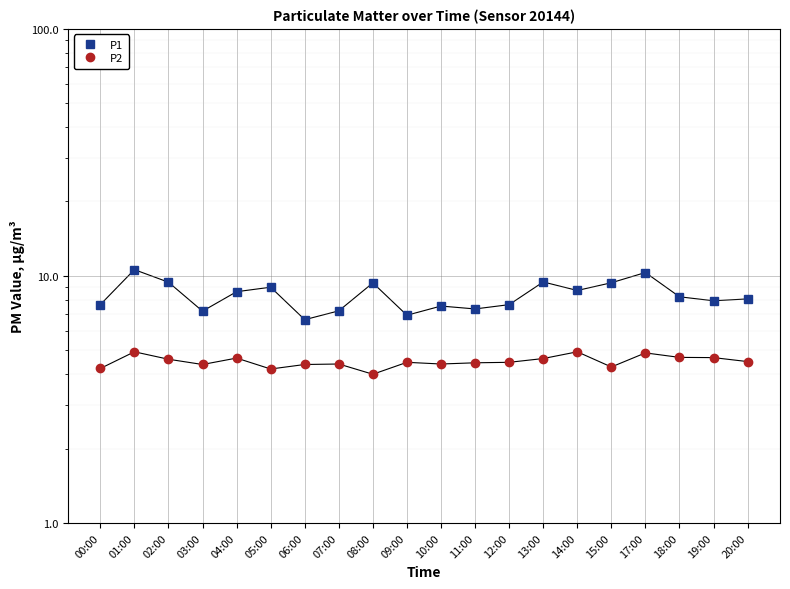

What are all the series names shown in the legend?

P1, P2